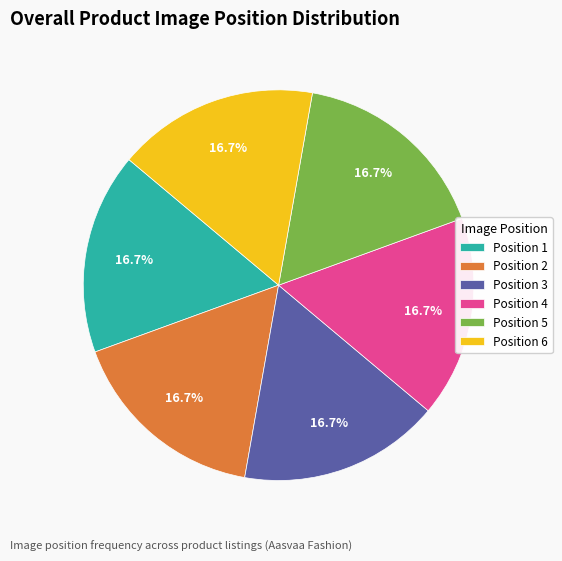

Combined, what portion of the pie is Position 1 and Position 2?

33.3%